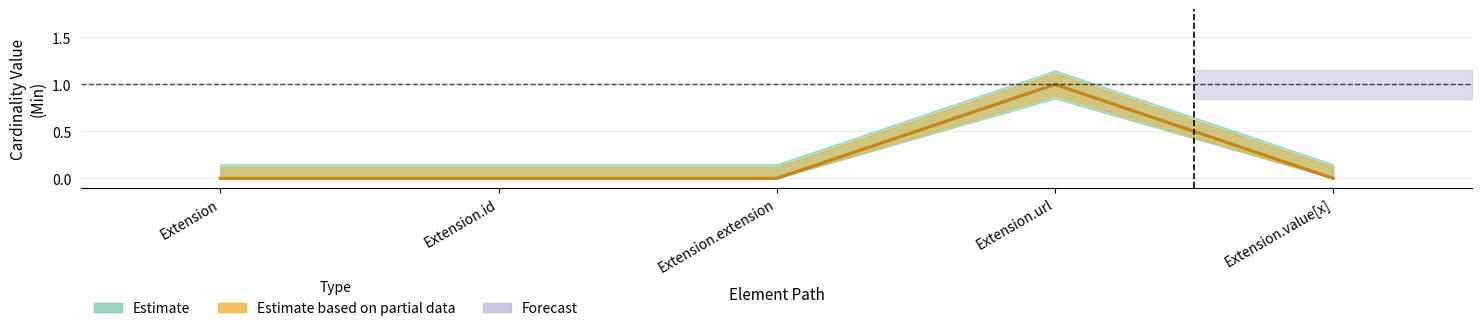

True or false: Min has more than 1 interior local peaks.

False